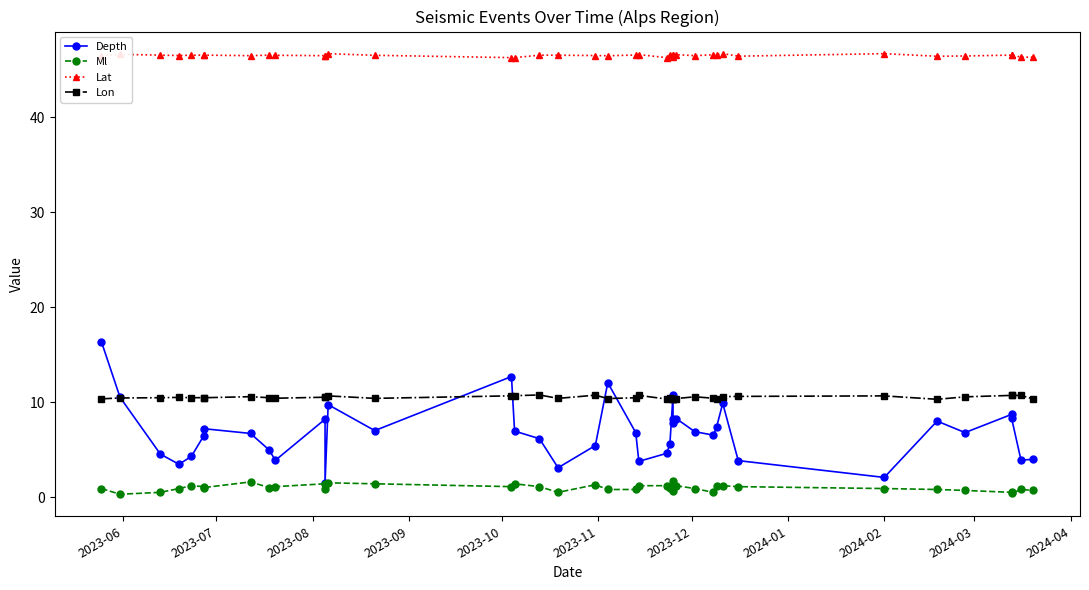

At which label is Ml closest to 1?

2023-12